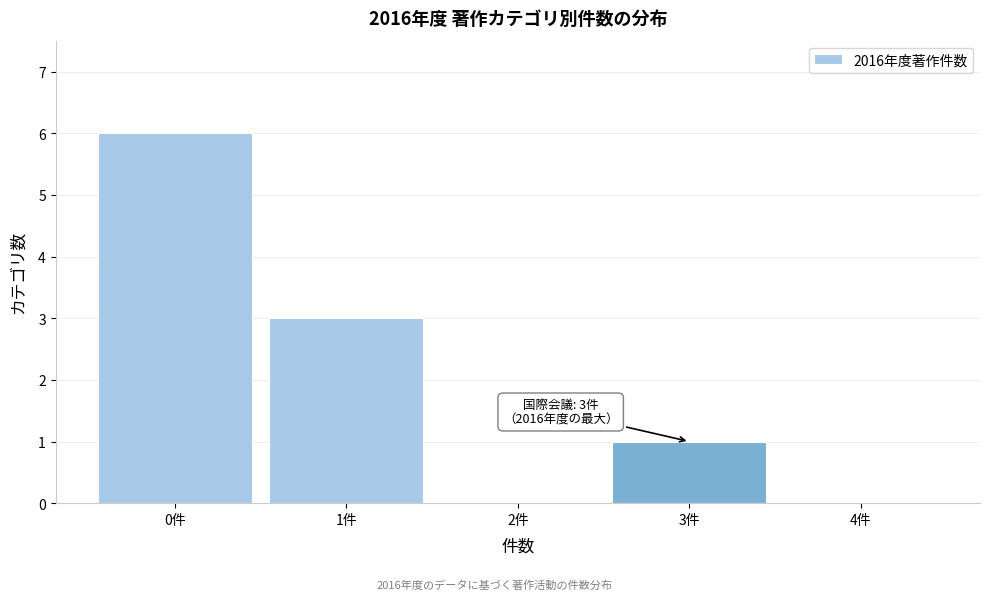

Reading left to right, list all the values displayed in this chart.

0件=6	1件=3	2件=0	3件=1	4件=0